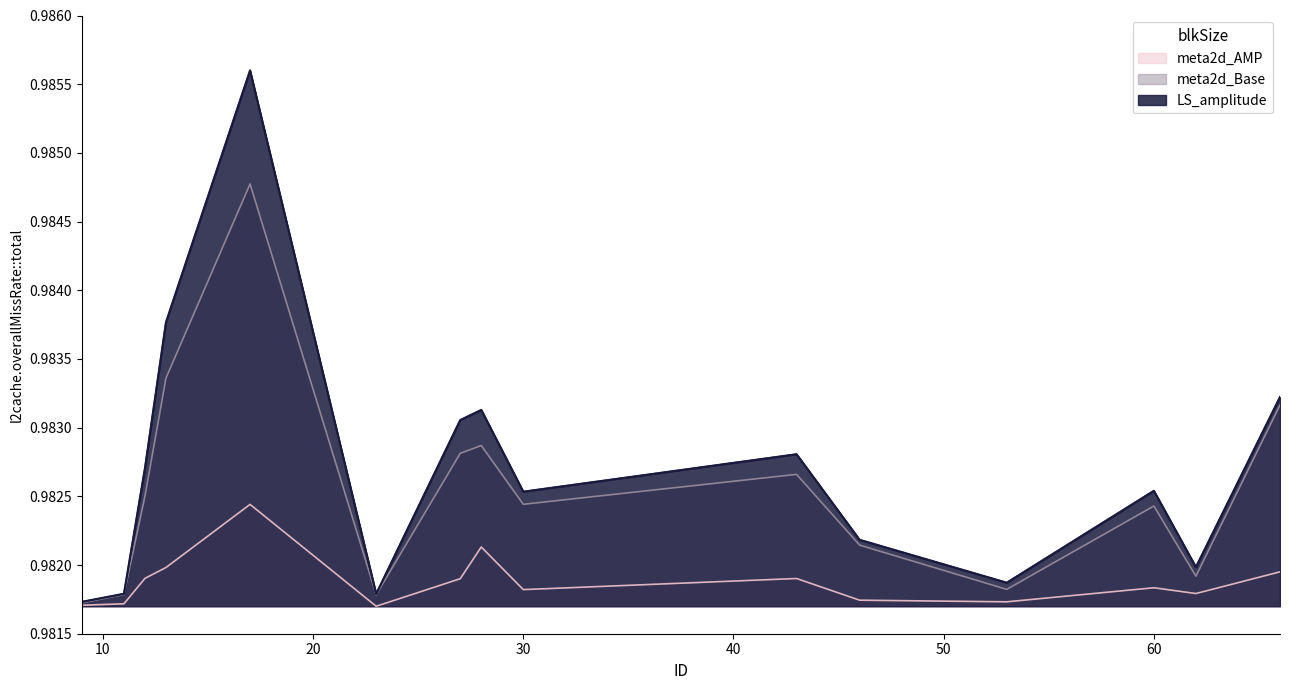

True or false: LS_amplitude has a value of 1.4 at 9.

False